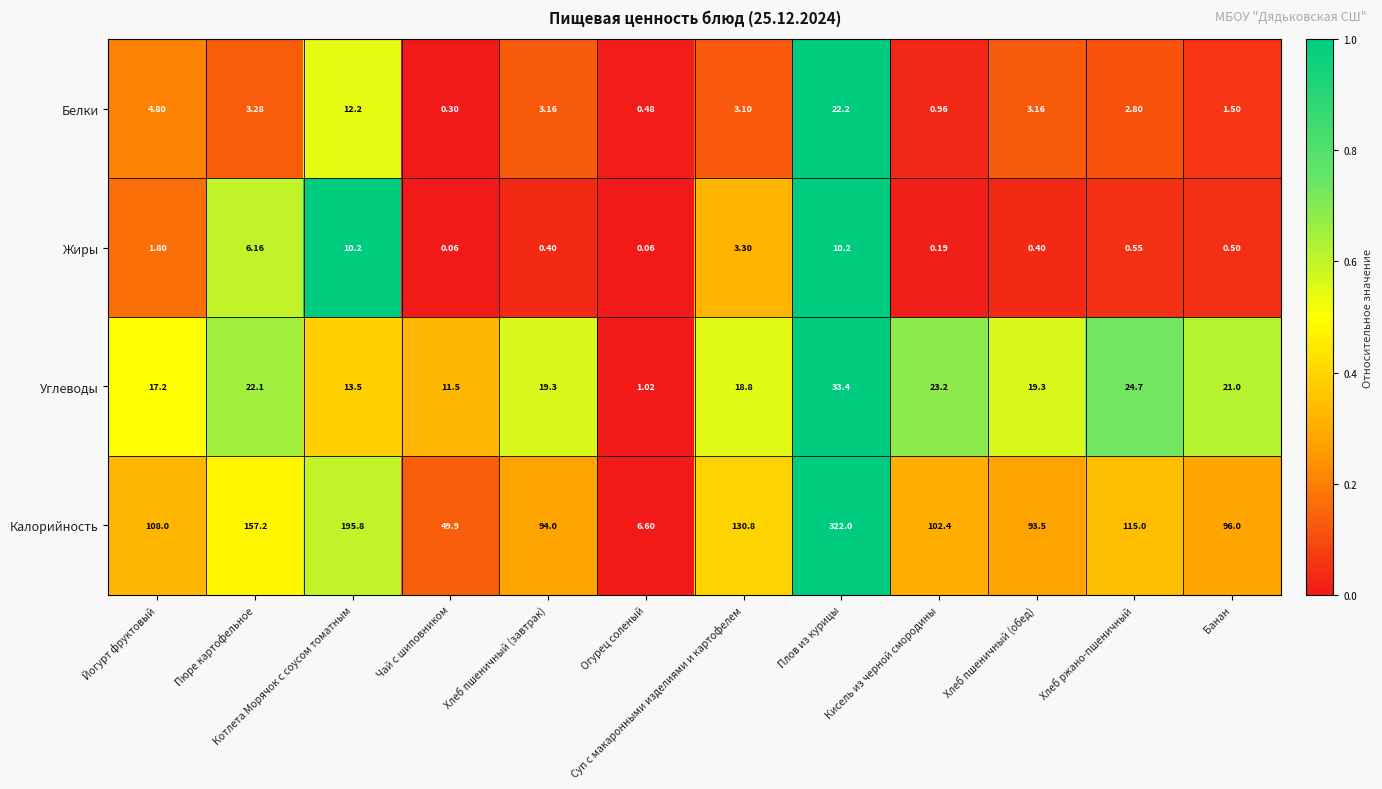

How many distinct data groups are displayed?

4